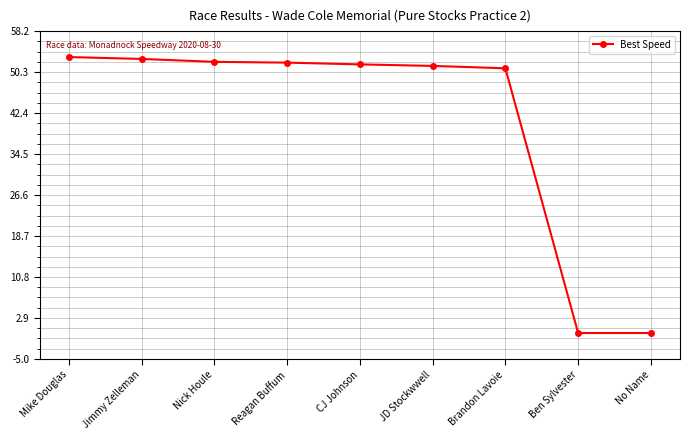

What is the label of the 6th point from the right?

Reagan Buffum